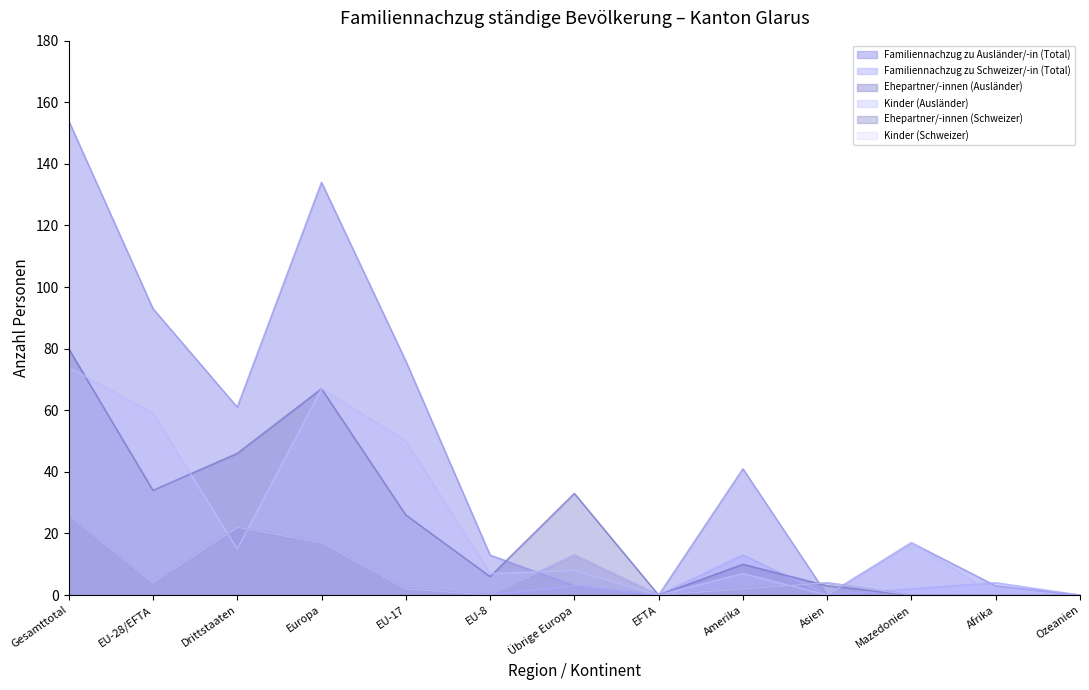

Reading right to left, transcribe all the data shown in this chart.

Familiennachzug zu Ausländer/-in (Total): Ozeanien=0	Afrika=3	Mazedonien=17	Asien=0	Amerika=41	EFTA=0	Übrige Europa=3	EU-8=13	EU-17=76	Europa=134	Drittstaaten=61	EU-28/EFTA=93	Gesamttotal=154
Familiennachzug zu Schweizer/-in (Total): Ozeanien=0	Afrika=4	Mazedonien=2	Asien=0	Amerika=13	EFTA=0	Übrige Europa=3	EU-8=0	EU-17=2	Europa=17	Drittstaaten=22	EU-28/EFTA=4	Gesamttotal=26
Ehepartner/-innen (Ausländer): Ozeanien=0	Afrika=0	Mazedonien=0	Asien=3	Amerika=10	EFTA=0	Übrige Europa=33	EU-8=6	EU-17=26	Europa=67	Drittstaaten=46	EU-28/EFTA=34	Gesamttotal=80
Kinder (Ausländer): Ozeanien=0	Afrika=0	Mazedonien=17	Asien=0	Amerika=7	EFTA=0	Übrige Europa=8	EU-8=7	EU-17=50	Europa=67	Drittstaaten=15	EU-28/EFTA=59	Gesamttotal=74
Ehepartner/-innen (Schweizer): Ozeanien=0	Afrika=0	Mazedonien=0	Asien=4	Amerika=2	EFTA=0	Übrige Europa=13	EU-8=0	EU-17=2	Europa=17	Drittstaaten=22	EU-28/EFTA=4	Gesamttotal=26
Kinder (Schweizer): Ozeanien=0	Afrika=0	Mazedonien=0	Asien=4	Amerika=2	EFTA=0	Übrige Europa=13	EU-8=0	EU-17=2	Europa=17	Drittstaaten=22	EU-28/EFTA=4	Gesamttotal=26